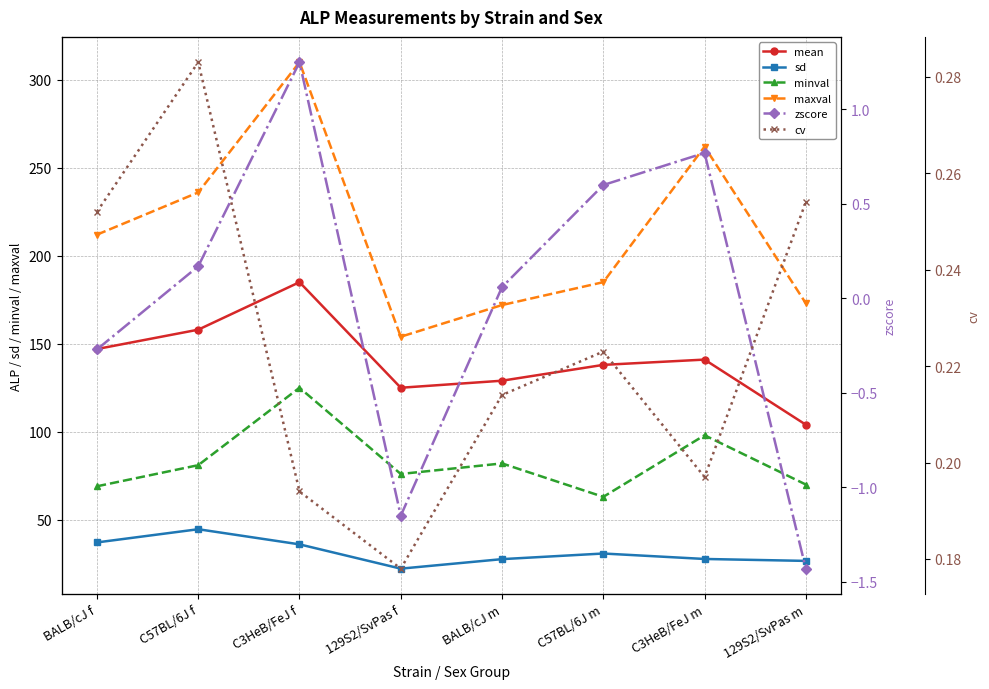

Rank the categories by zscore value from lowest to highest.

129S2/SvPas m, 129S2/SvPas f, BALB/cJ f, BALB/cJ m, C57BL/6J f, C57BL/6J m, C3HeB/FeJ m, C3HeB/FeJ f